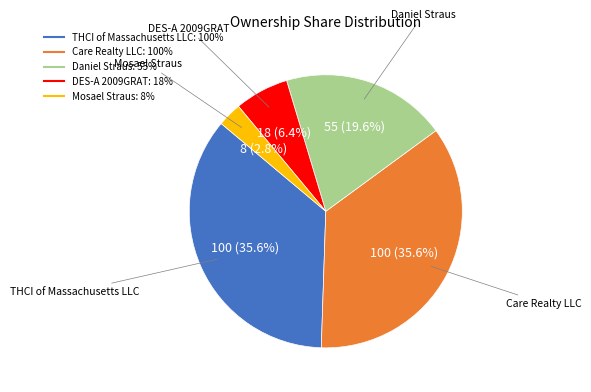

What is the smallest slice in the pie chart?

Mosael Straus